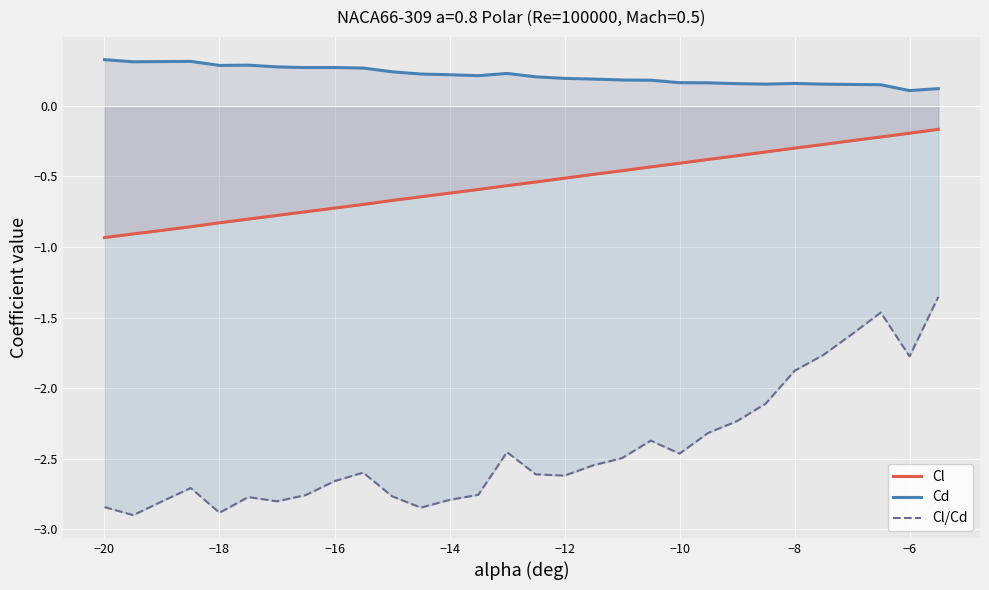

What are all the series names shown in the legend?

Cl, Cd, Cl/Cd